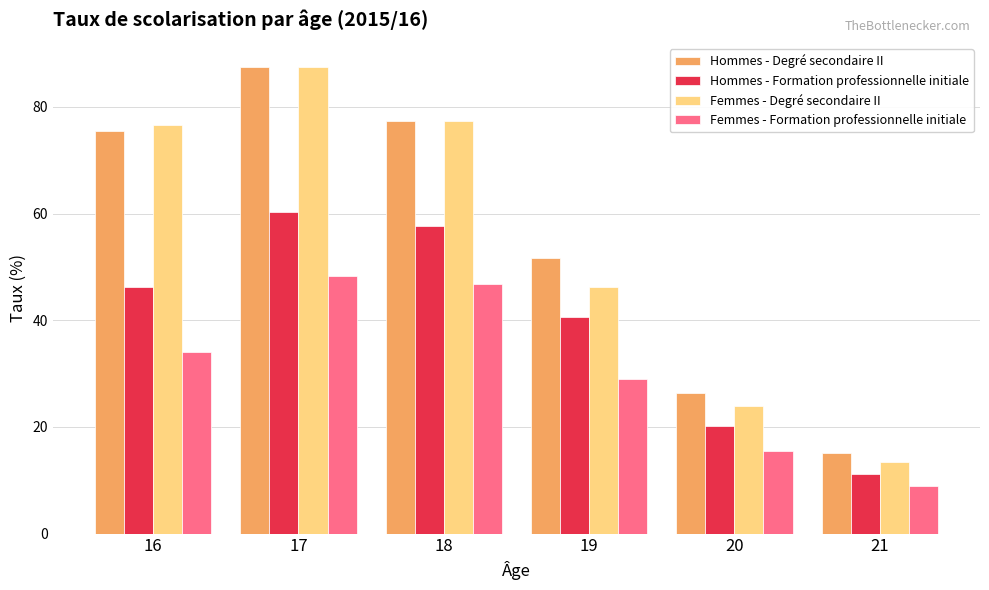

List the labels in order of Hommes - Formation professionnelle initiale value, smallest first.

21, 20, 19, 16, 18, 17